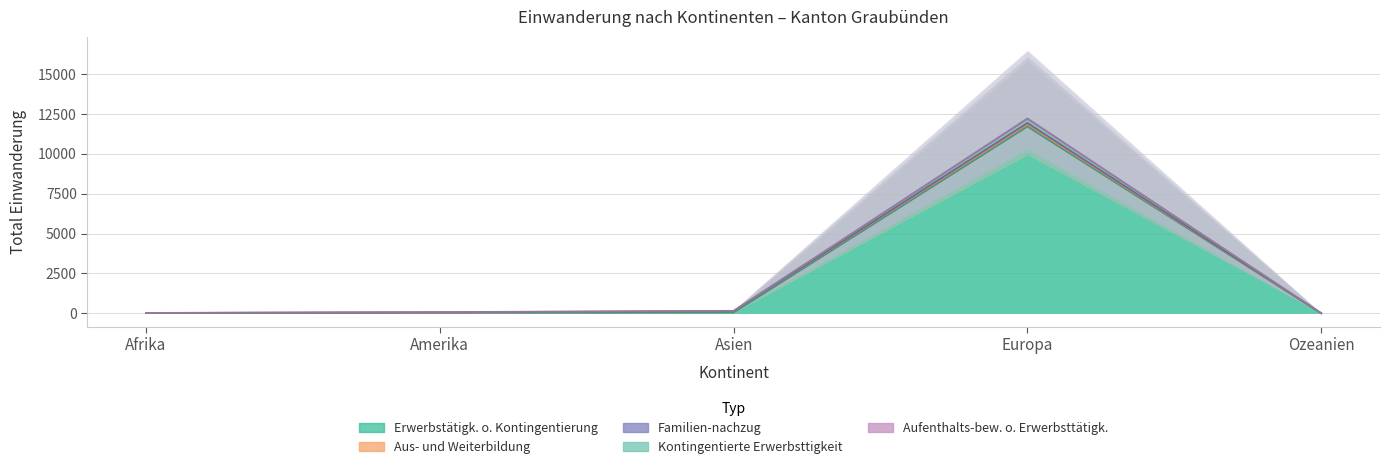

Which series has the largest range (max minus min)?

Erwerbstätigkeit o. Kontingentierung